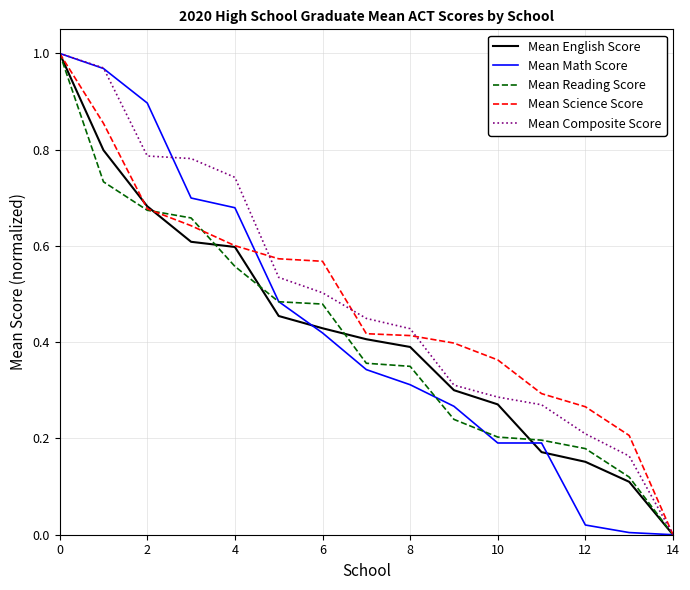

Does the chart have visible grid lines?

Yes